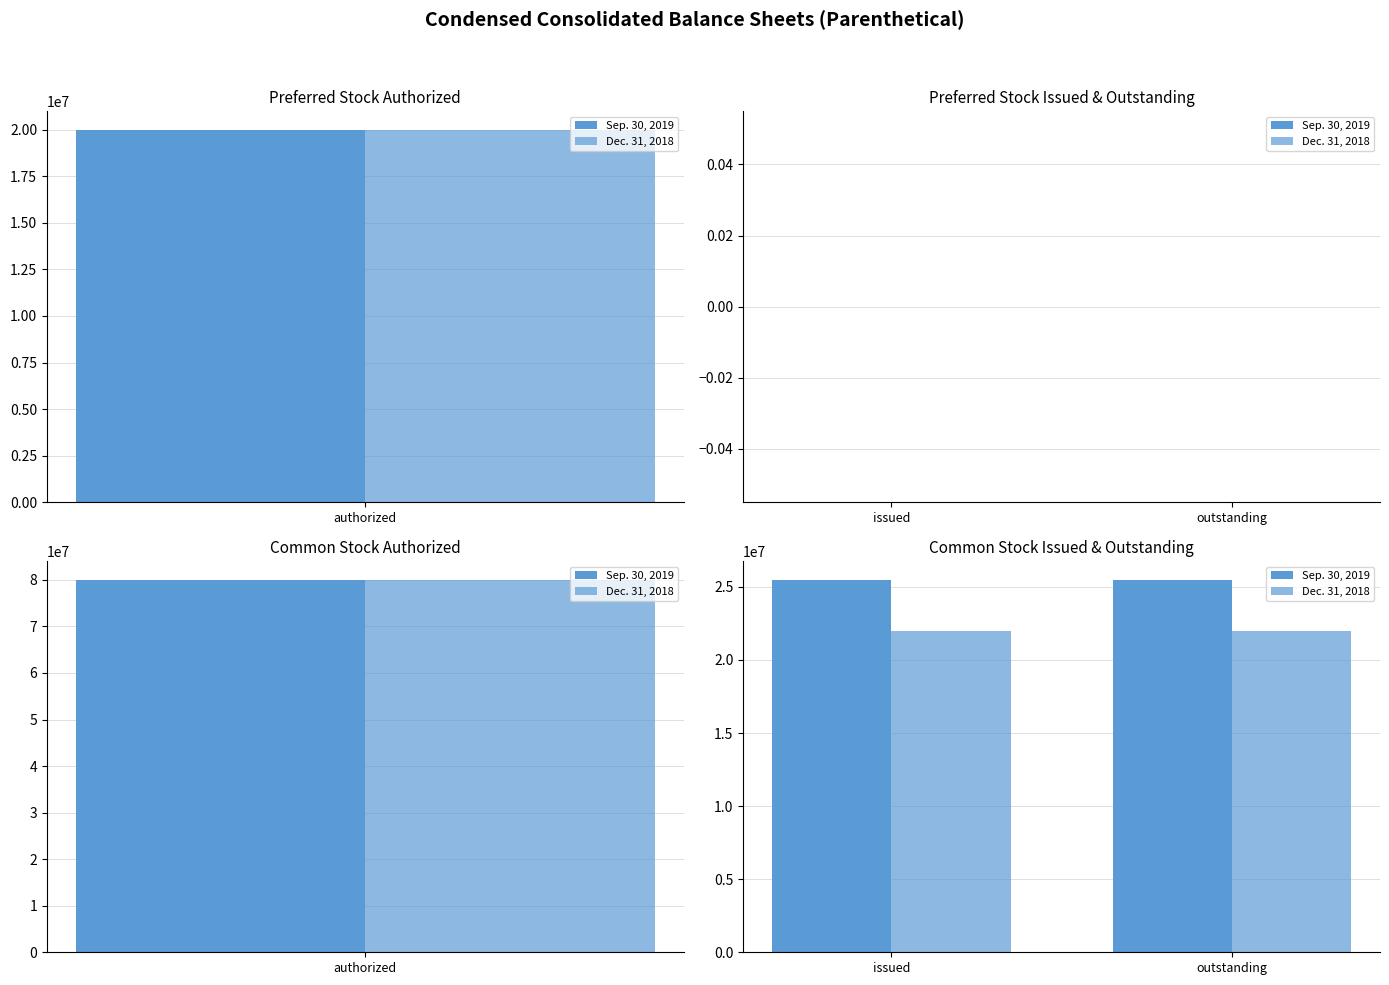

The Sep. 30, 2019 series shows 25482000 at outstanding. True or false?

True